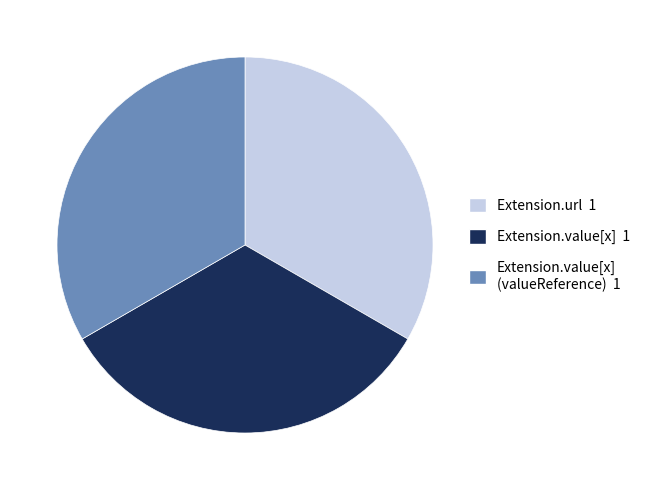

Is there any slice that represents more than half of the pie?

No